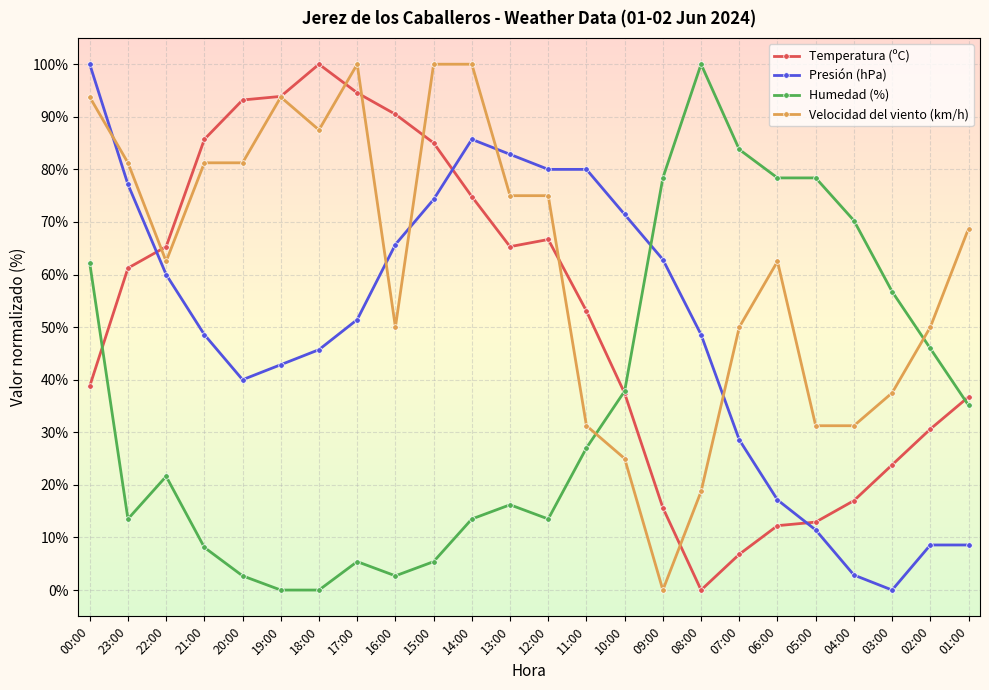

The value of Temperatura (ºC) at 09:00 is 21.6. True or false?

False